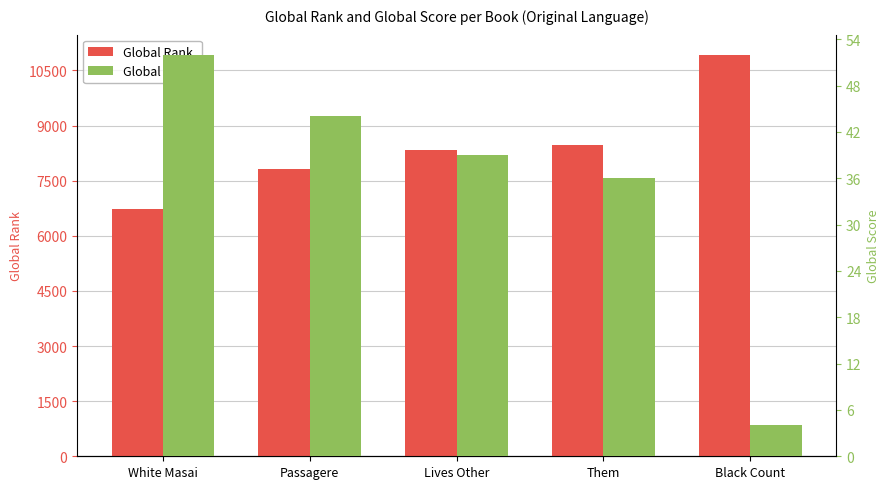

Which category has the lowest value across all series?

Black Count